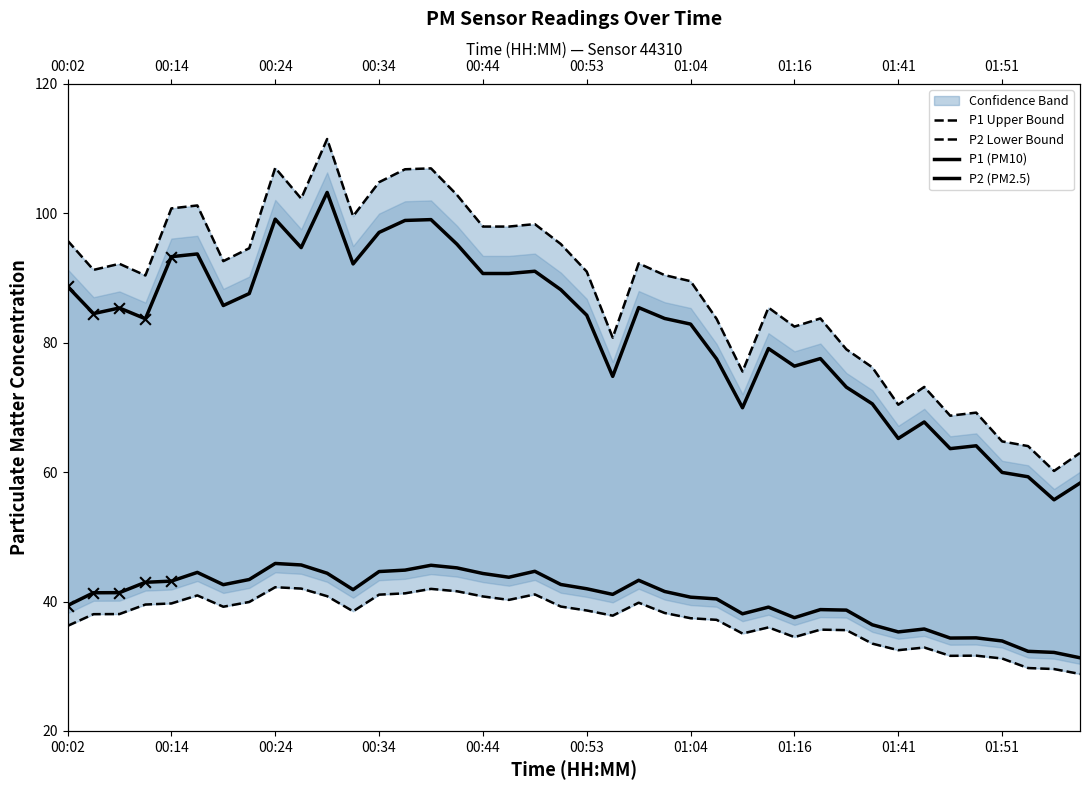

What is the total value across all series at 01:04?

250.5